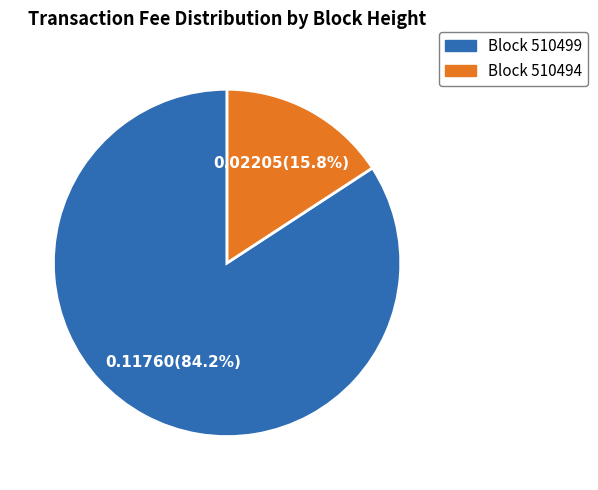

Is there any slice that represents more than half of the pie?

Yes